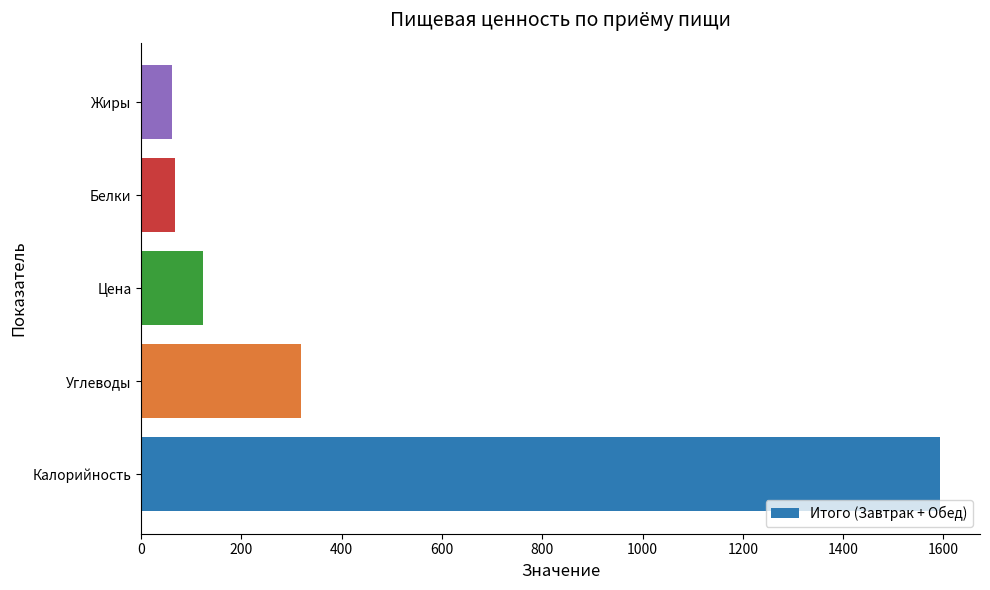

What is the difference between the second highest and minimum values?

259.0